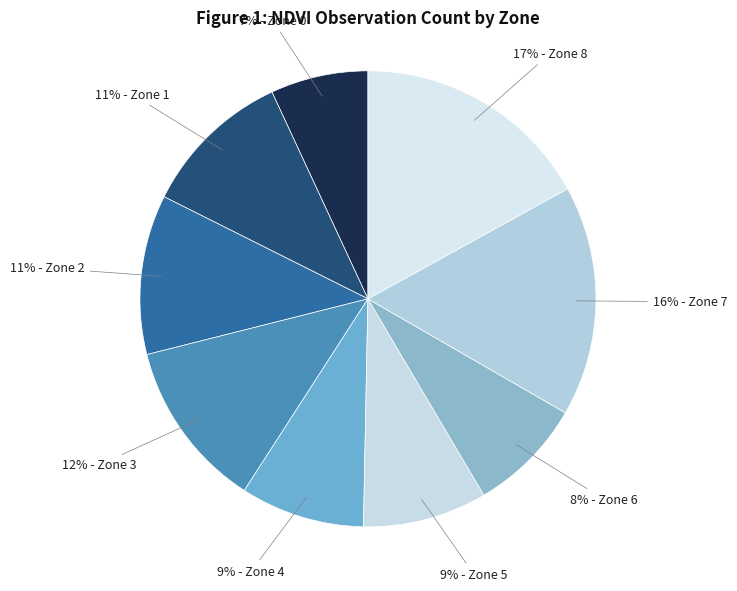

To the nearest percent, what is the average slice percentage?

11%